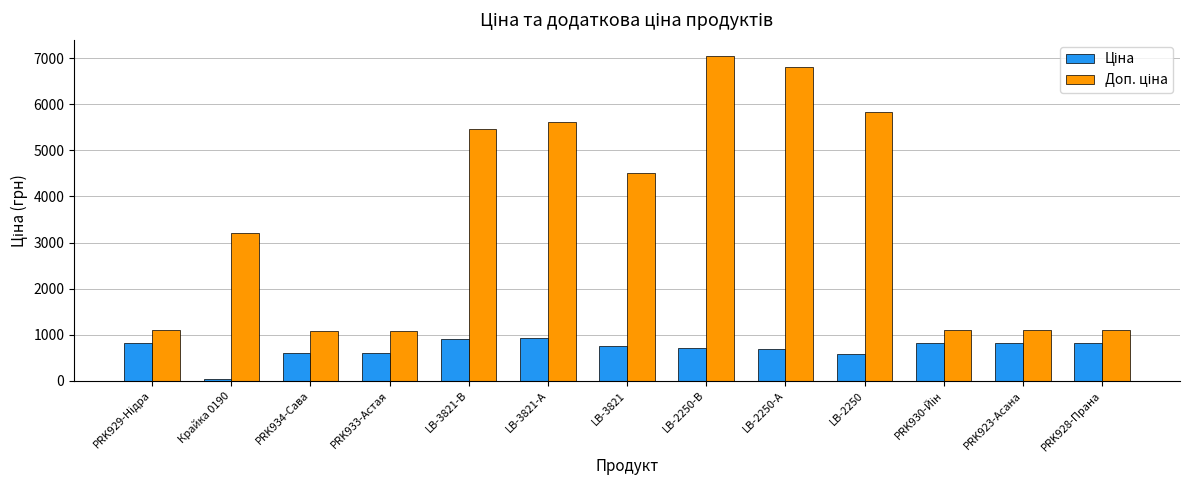

What is the greatest value displayed?

7051.3